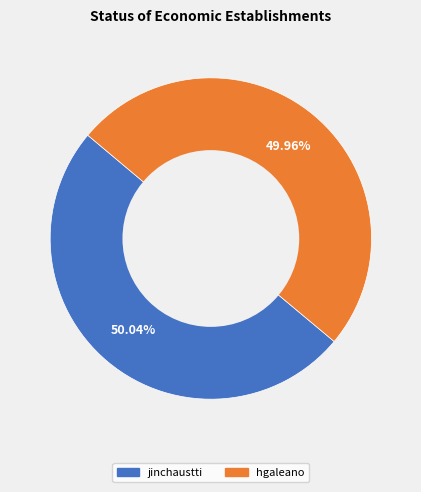

Is there any slice that represents more than half of the pie?

Yes